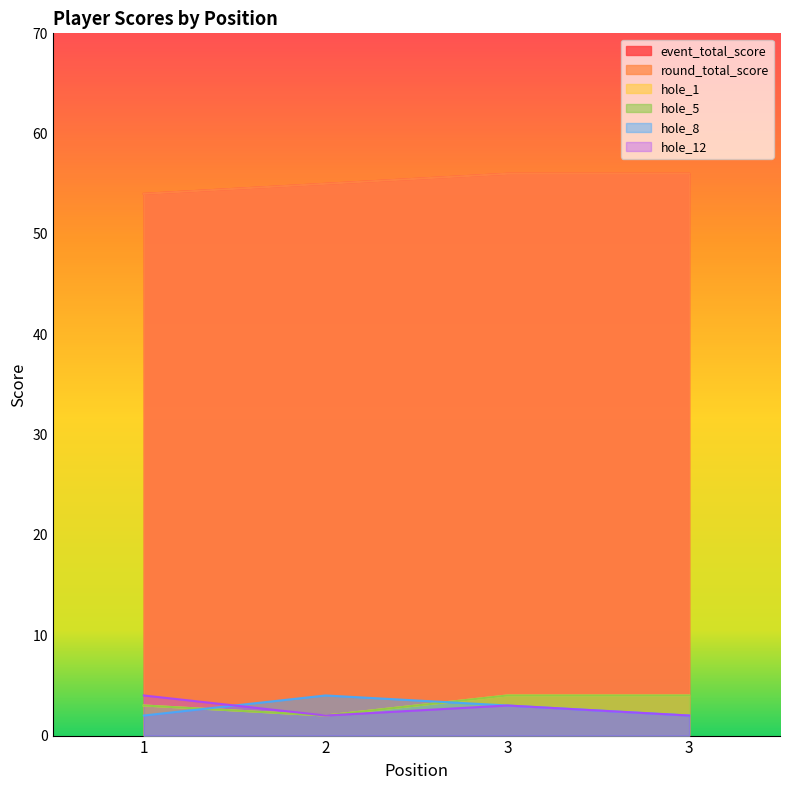

Is the value of hole_8 at 3 greater than the value of hole_12 at 3?

No